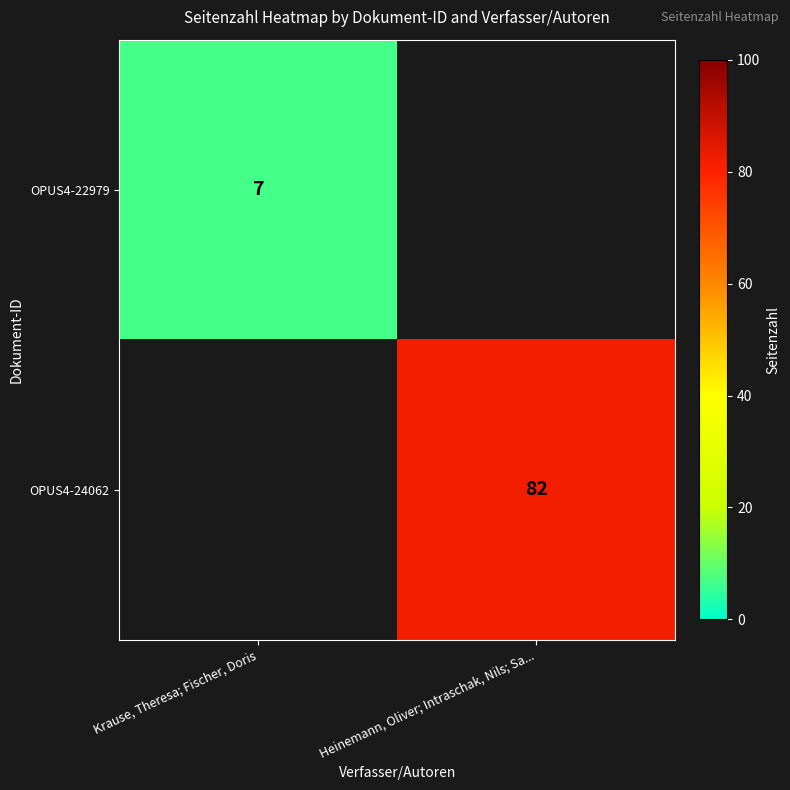

At which category does the chart reach its peak across all series?

Heinemann, Oliver; Intraschak, Nils; Sa...